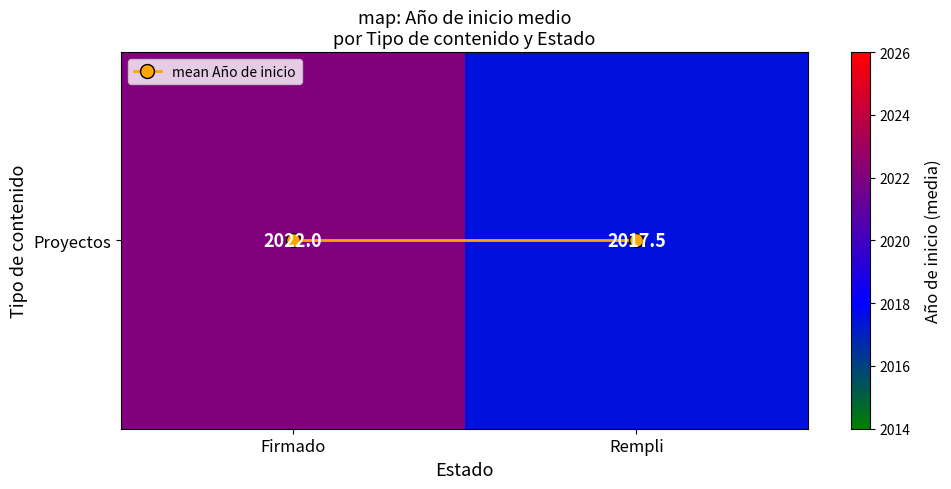

Is the value of mean Año de inicio at Firmado greater than the value of Proyectos at Rempli?

No